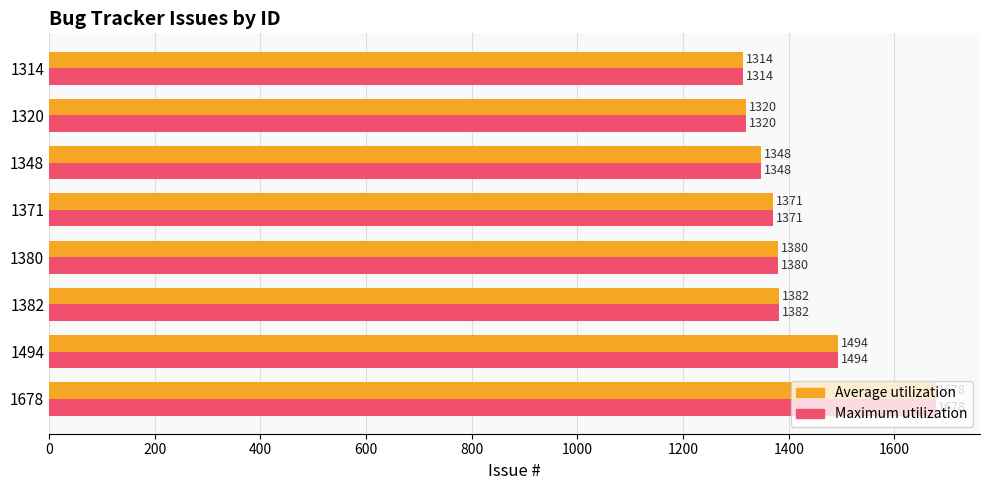

What is the sum of all Maximum utilization values?

11287